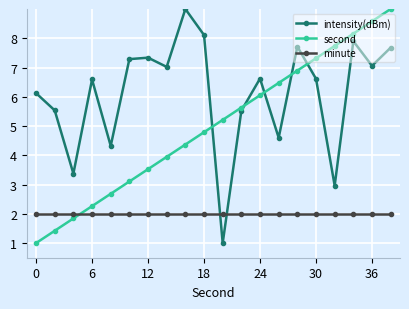

Which series has the largest total across all categories?

intensity(dBm)